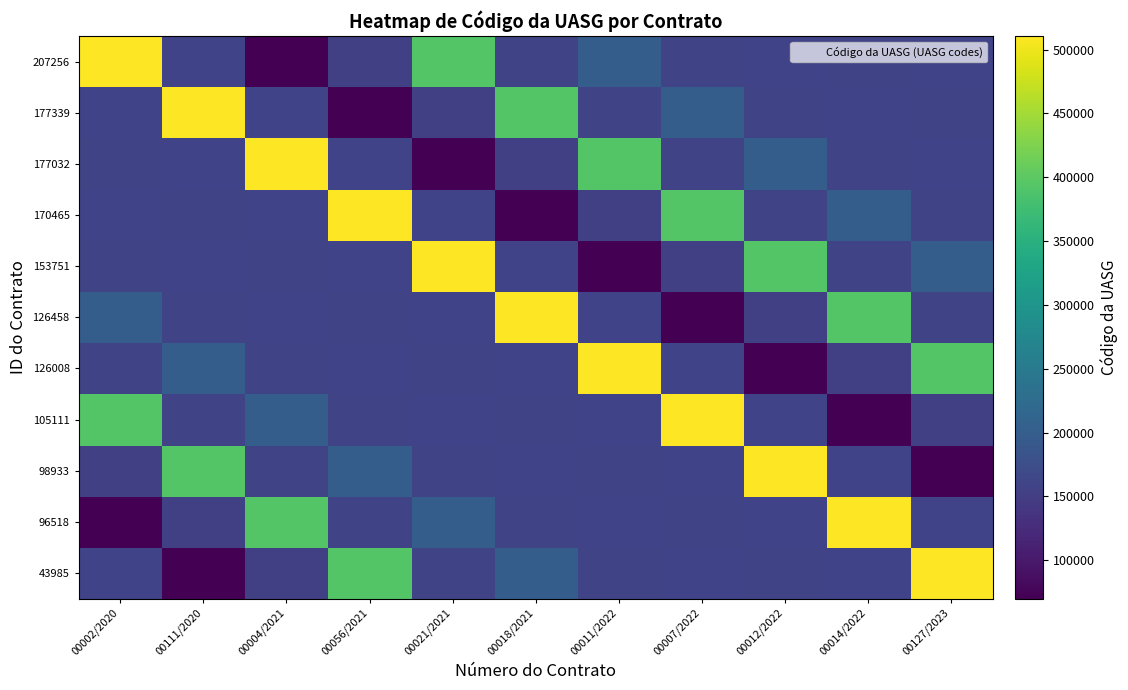

Which series has the largest total across all categories?

43985